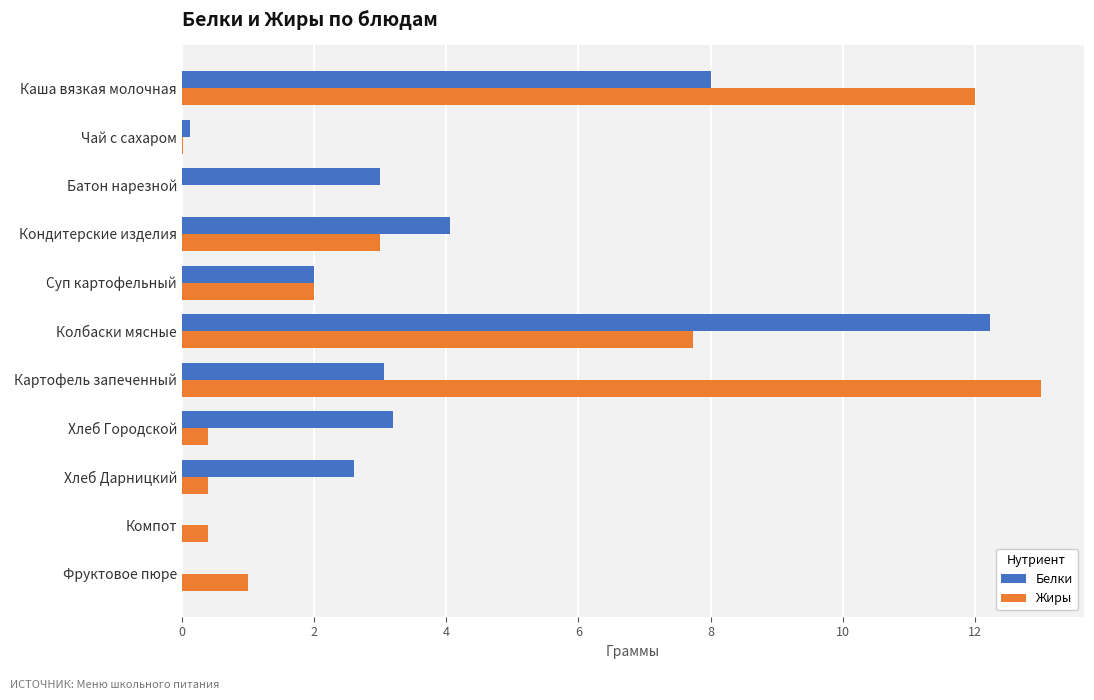

Which series has the largest total across all categories?

Жиры